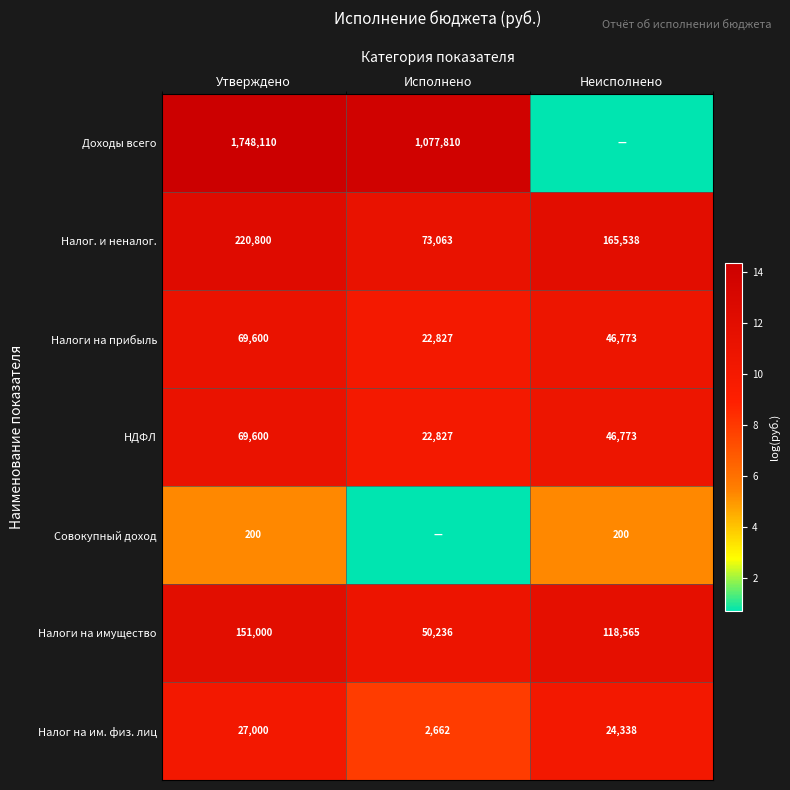

List the labels in order of НДФЛ value, smallest first.

Исполнено, Неисполнено, Утверждено